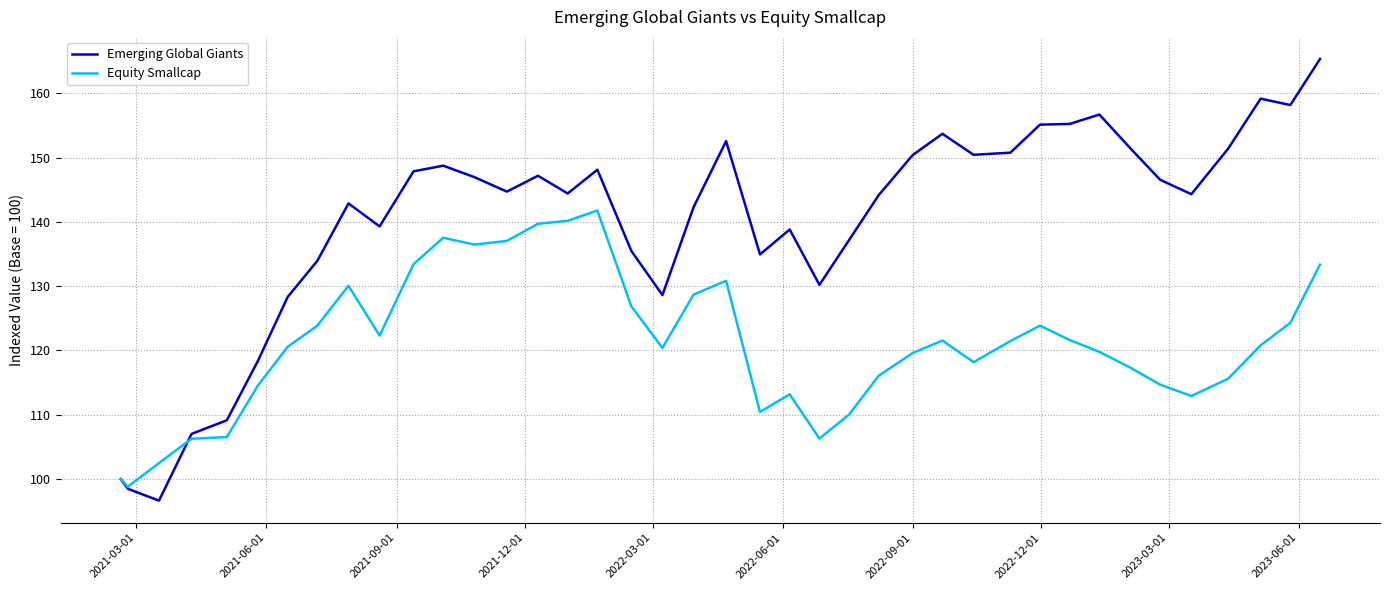

Which series has the largest total across all categories?

Emerging Global Giants